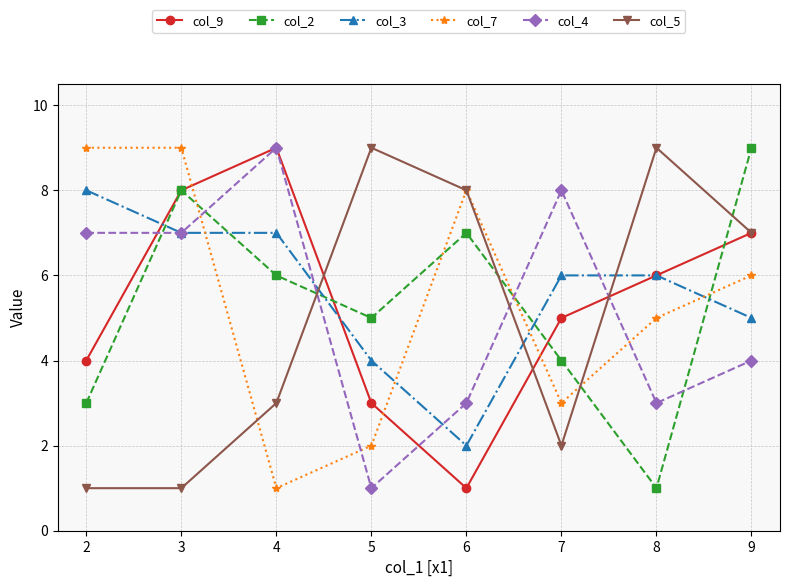

Is the value of col_7 at 5 greater than the value of col_4 at 5?

Yes